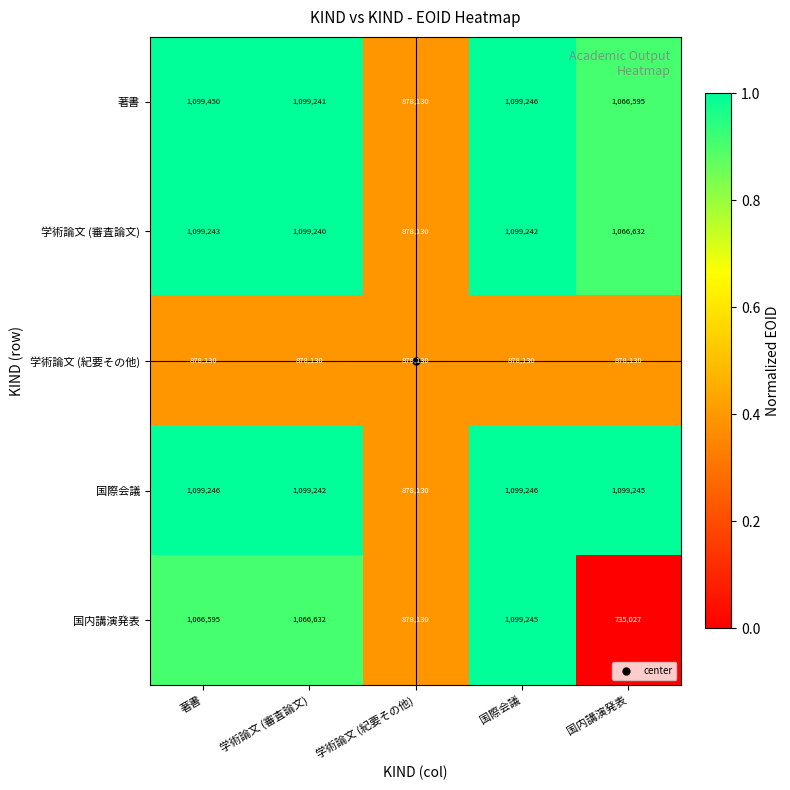

What is the average value of the 著書 series?

1048532